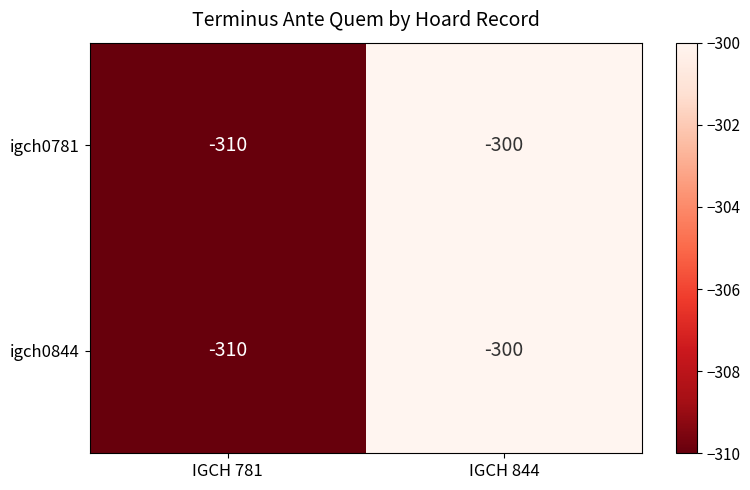

The value of igch0844 at IGCH 781 is -310. True or false?

True